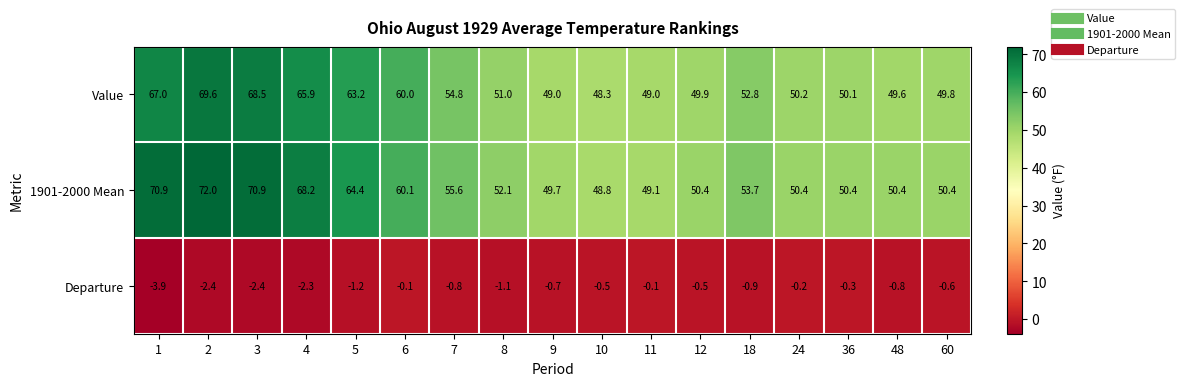

Is it true that Value equals 52.8 at 18?

True